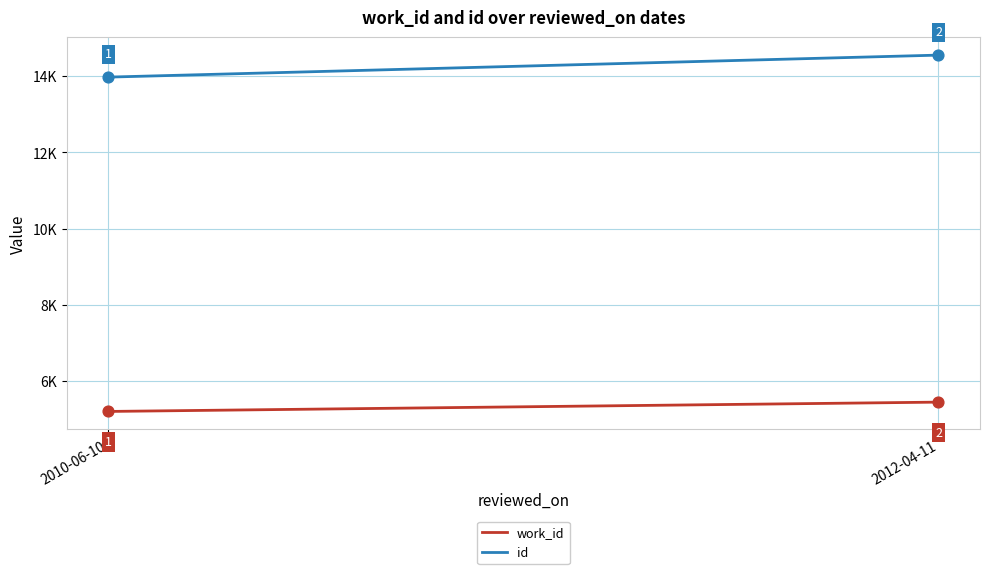

Which series has the largest total across all categories?

id